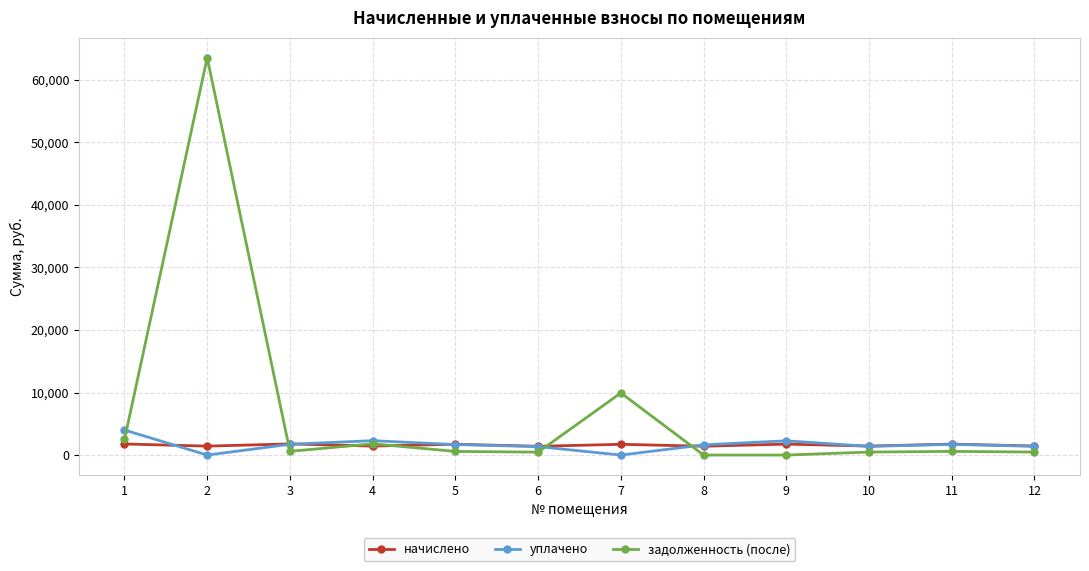

What is the difference between the начислено values at 2 and 1?

345.5